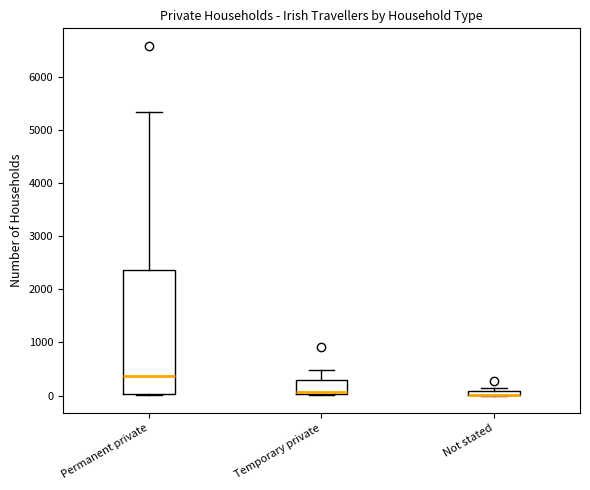

Comparing the boxes themselves (not the whiskers), which one is the tallest?

Permanent private